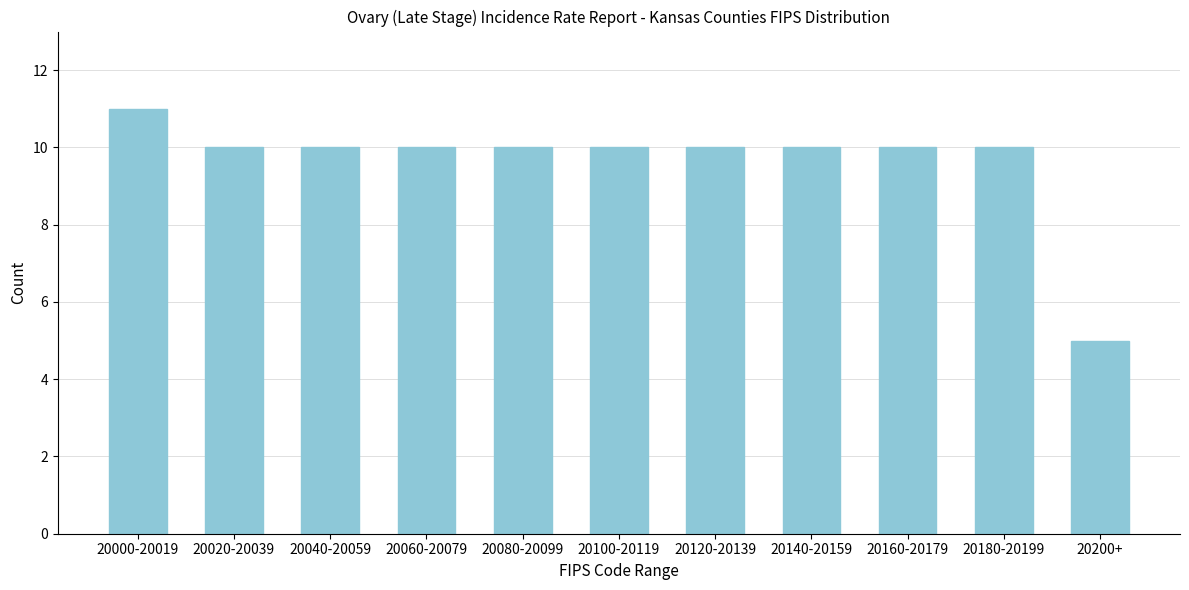

Reading left to right, what are all the values shown in this chart?

20000-20019=11	20020-20039=10	20040-20059=10	20060-20079=10	20080-20099=10	20100-20119=10	20120-20139=10	20140-20159=10	20160-20179=10	20180-20199=10	20200+=5